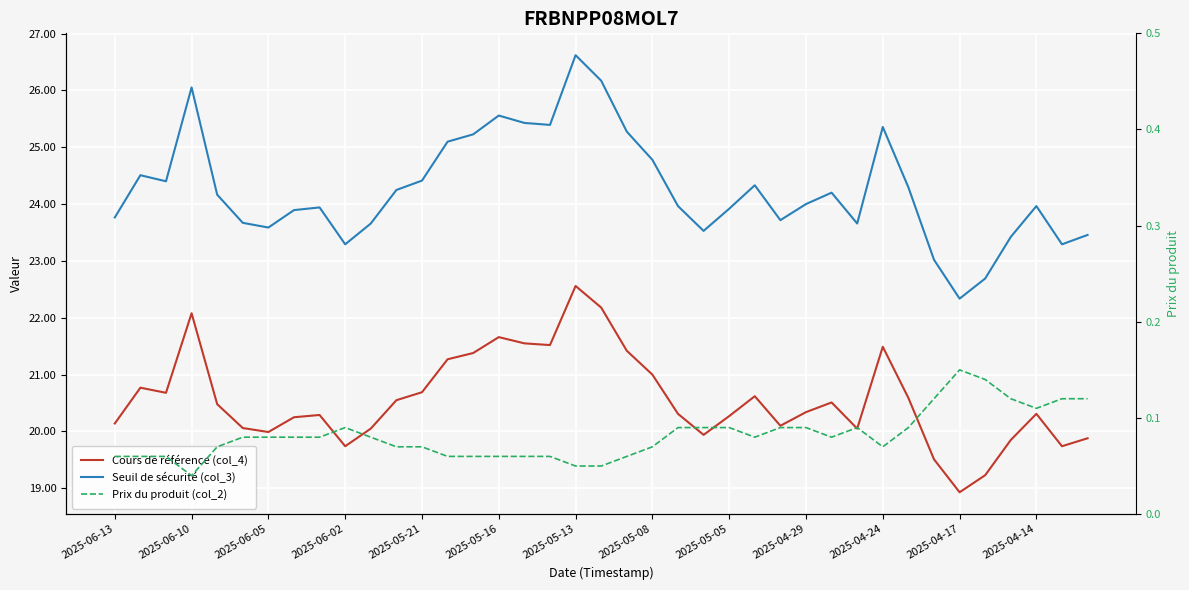

Rank the series at 2025-05-16 from highest to lowest value.

Seuil de sécurité (col_3), Cours de référence (col_4), Prix du produit (col_2)